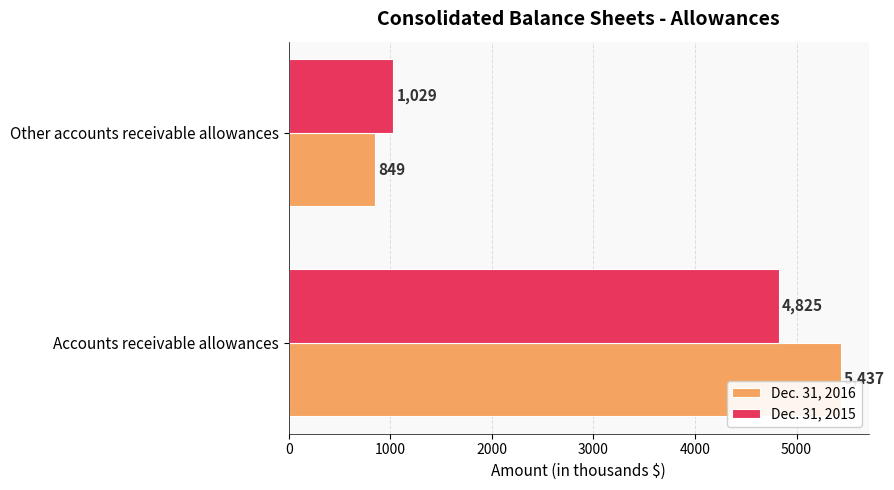

Rank the series by their average value, from lowest to highest.

Dec. 31, 2015, Dec. 31, 2016